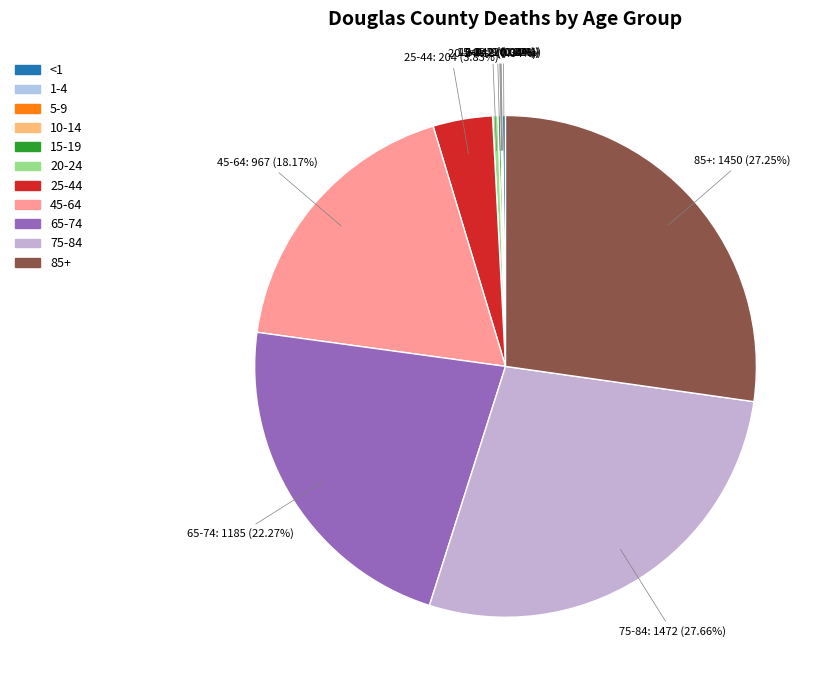

Which has a higher value, 85+ or 65-74?

85+